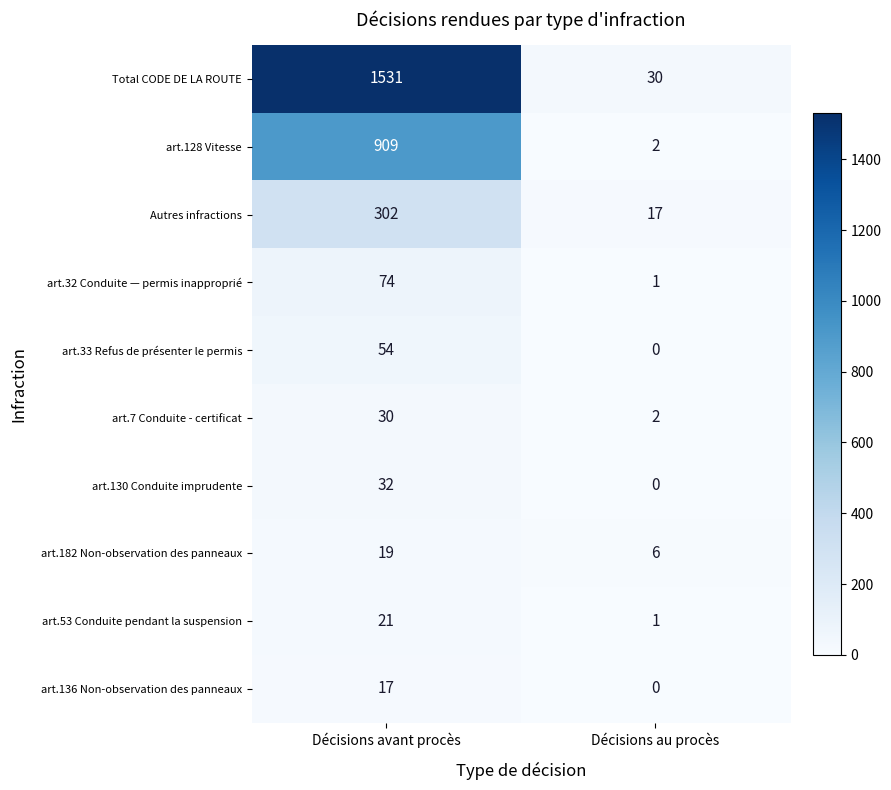

The value of Autres infractions at Décisions au procès is 9. True or false?

False